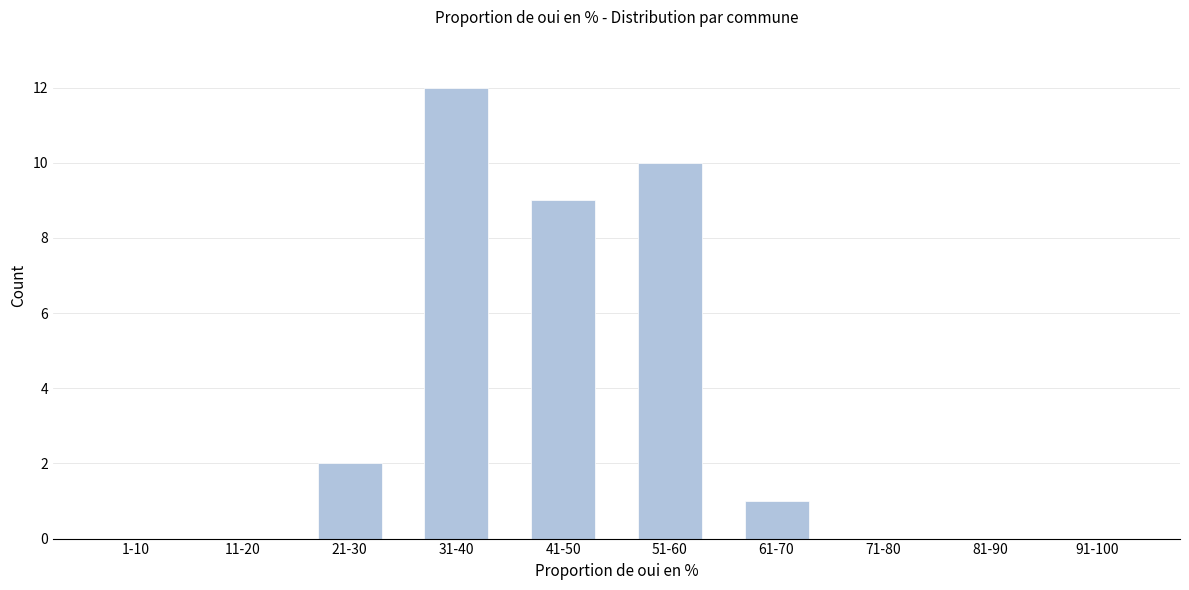

Reading left to right, transcribe all the data shown in this chart.

1-10=0	11-20=0	21-30=2	31-40=12	41-50=9	51-60=10	61-70=1	71-80=0	81-90=0	91-100=0